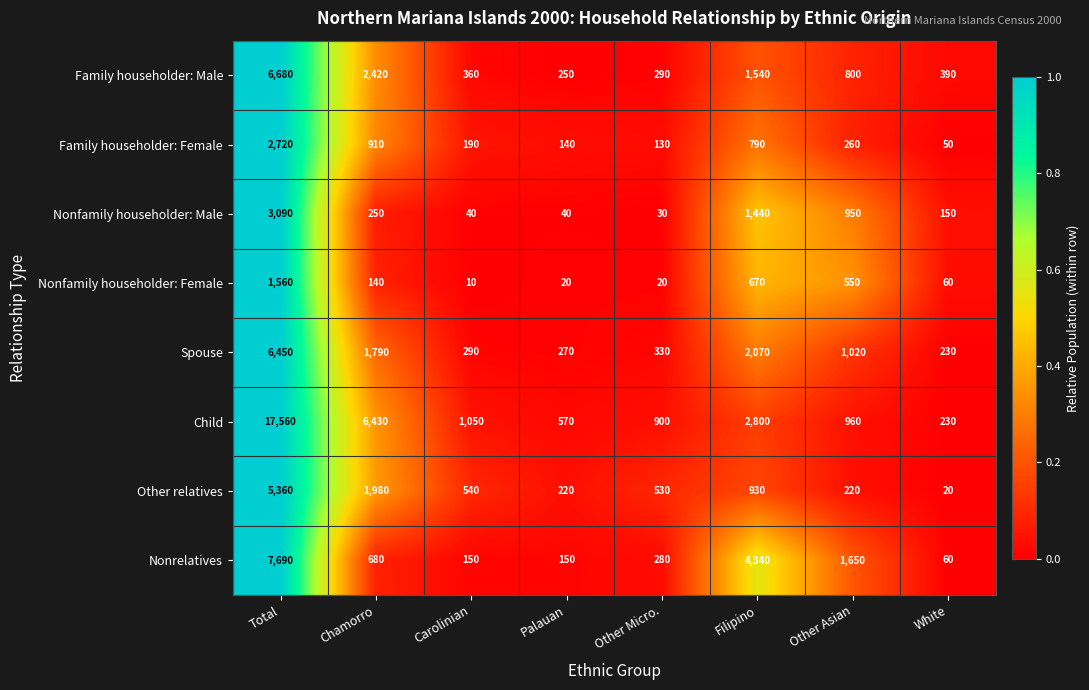

Which label corresponds to the largest value in the chart?

Total